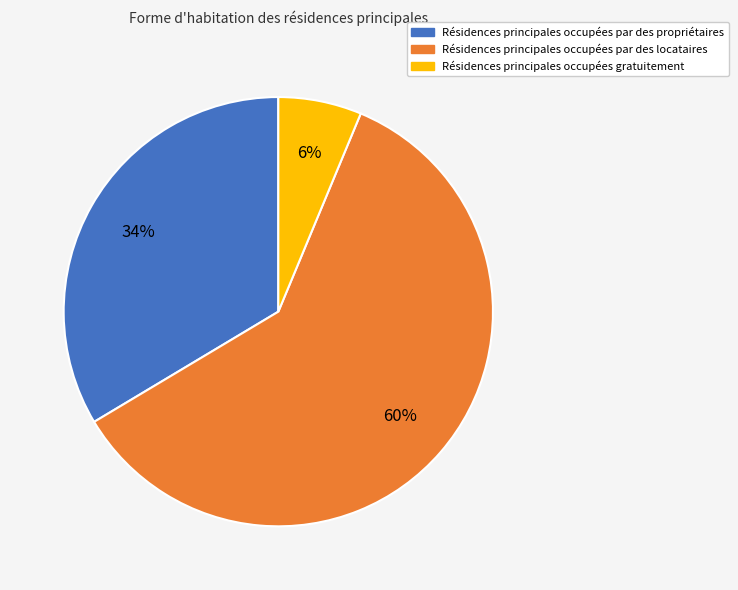

To the nearest percent, what is the difference between the largest and smallest slice percentages?

54%